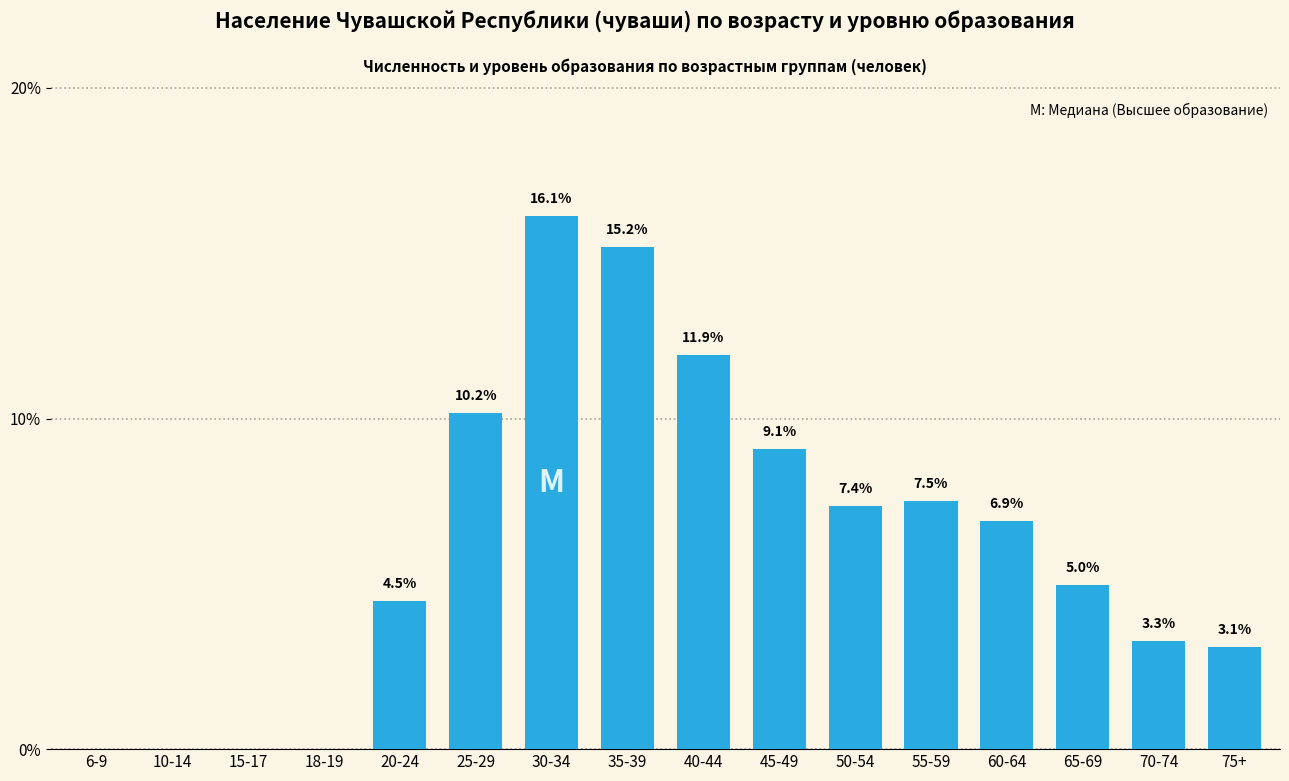

What is the sum of the values at 35-39 and 18-19?

15.2